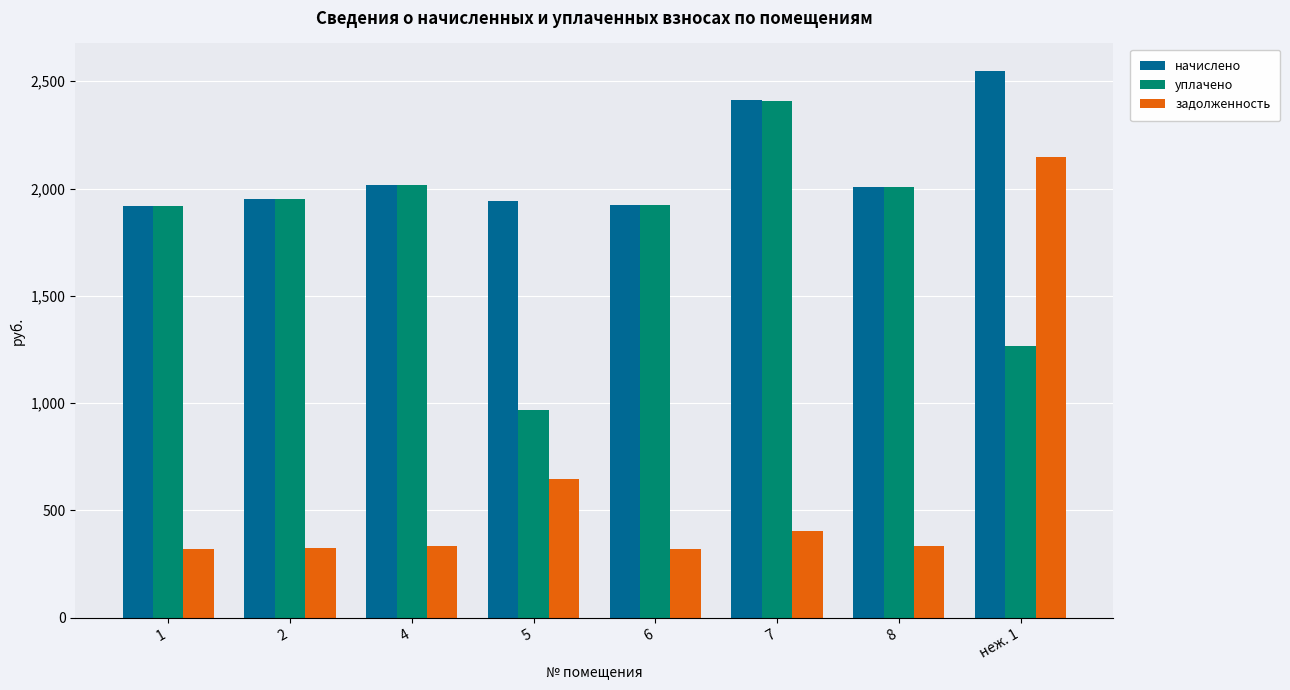

Is it true that задолженность equals 2145.3 at неж. 1?

True